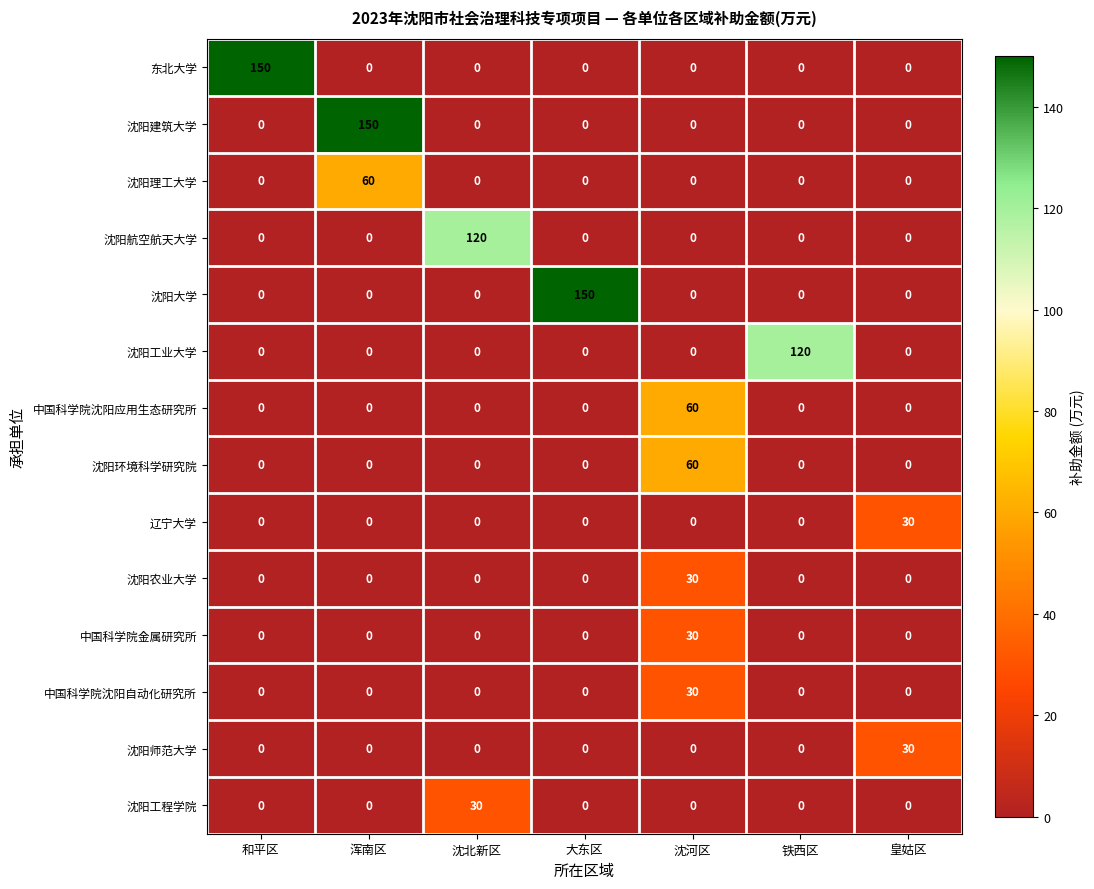

The 沈阳航空航天大学 series shows 0 at 沈河区. True or false?

True